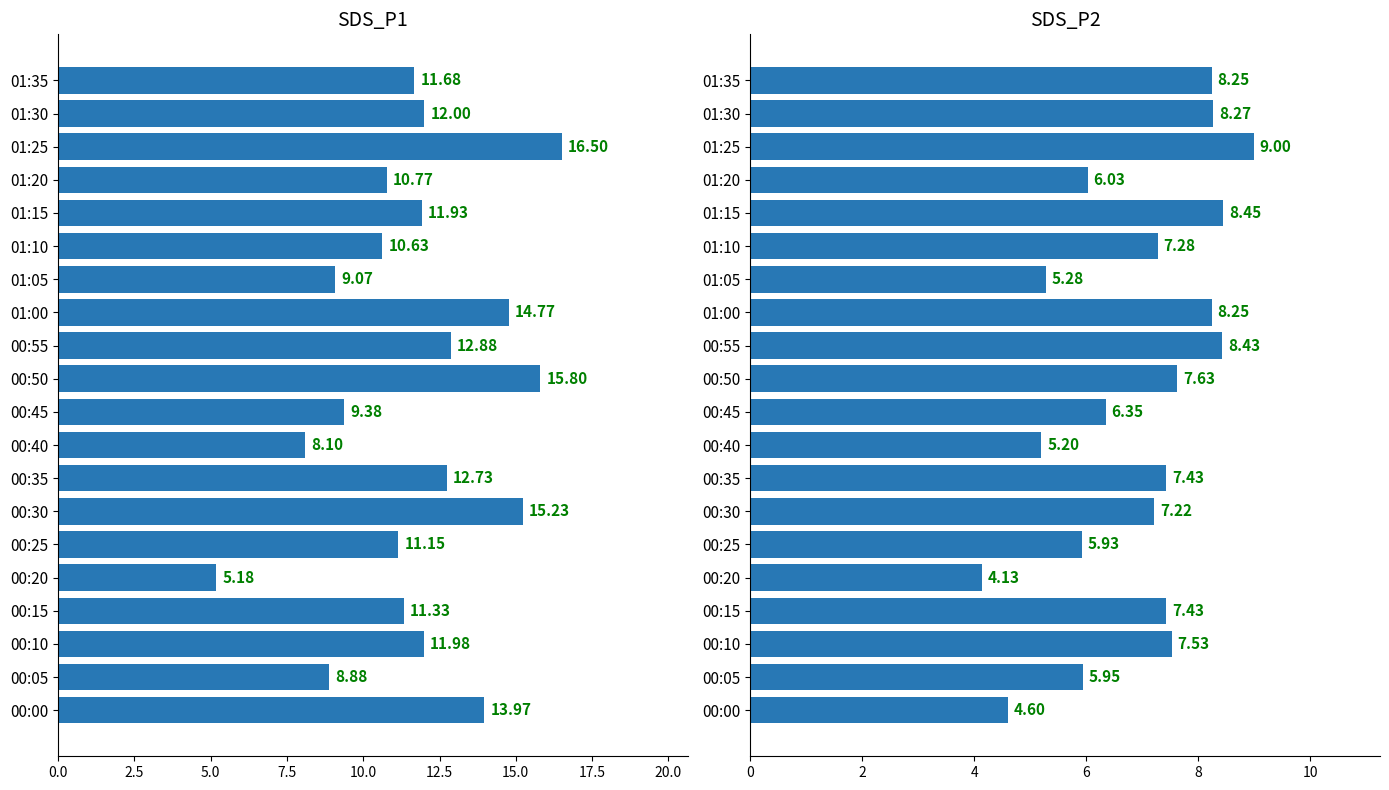

True or false: SDS_P2 has a value of 13.3 at 01:00.

False